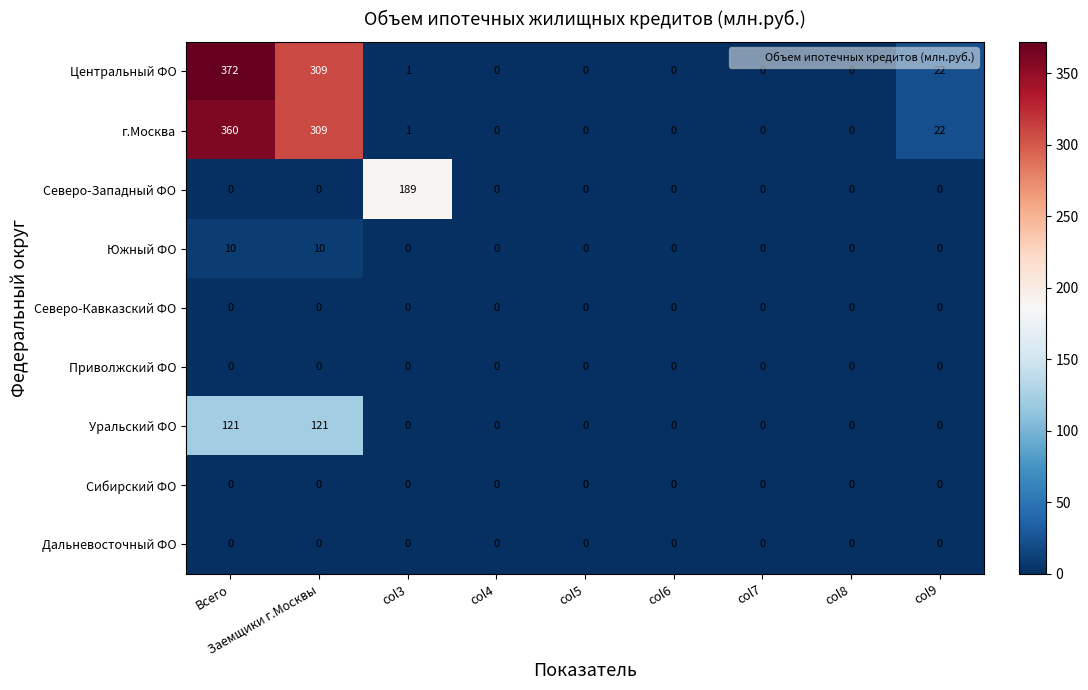

Is it true that г.Москва equals 108 at col8?

False